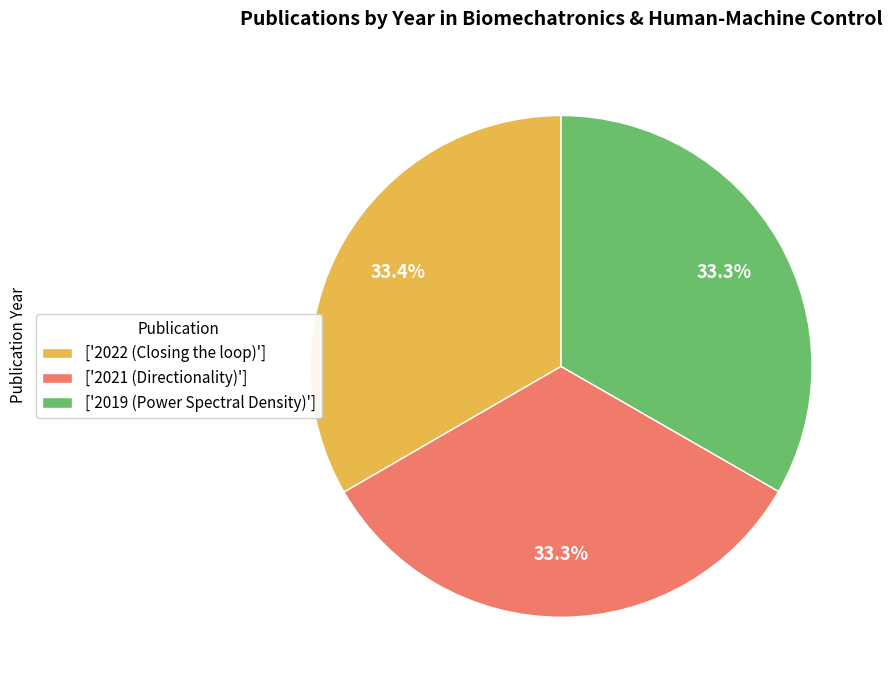

What percentage do ['2021 (Directionality)'] and ['2022 (Closing the loop)'] together represent?

66.7%